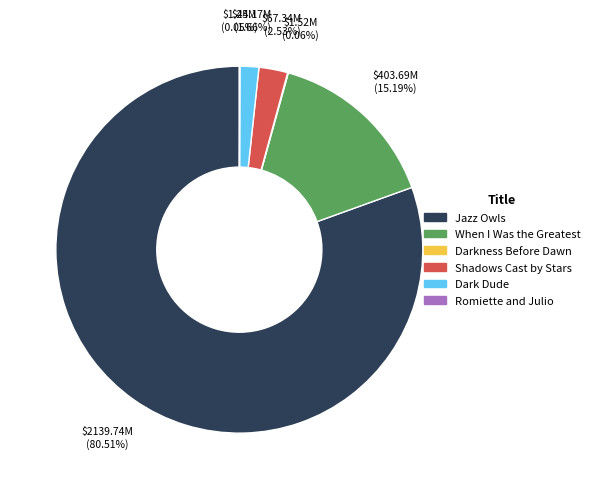

Does Shadows Cast by Stars account for over 50% of the chart?

No